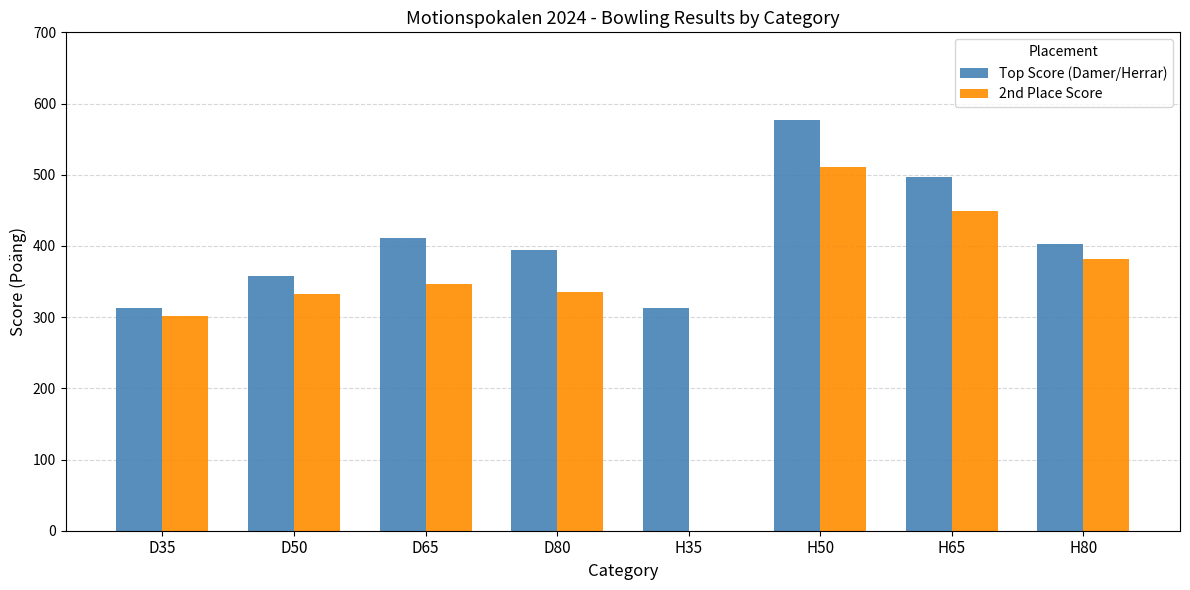

How many positive values does the 2nd Place Score series have?

7